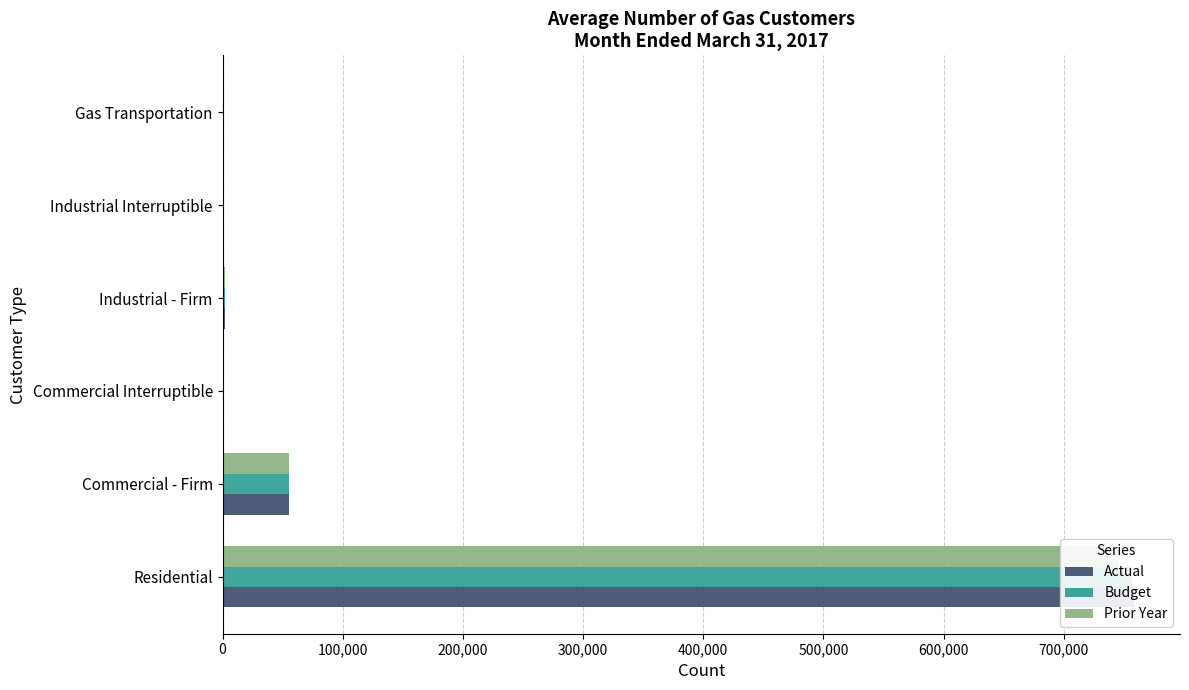

Is it true that Budget equals 25353 at Commercial - Firm?

False